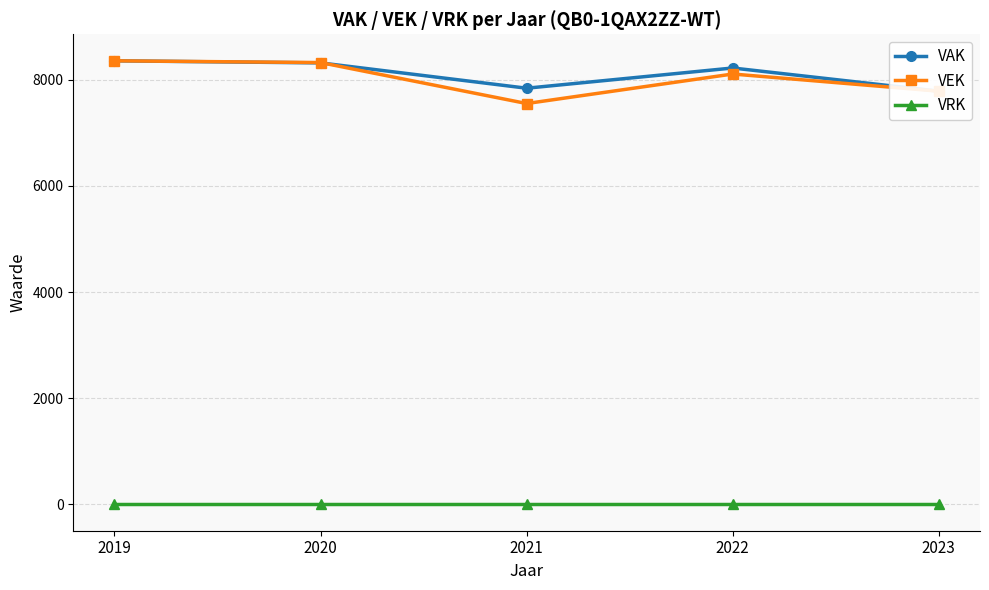

Which has a higher value, 2022 or 2021?

2022